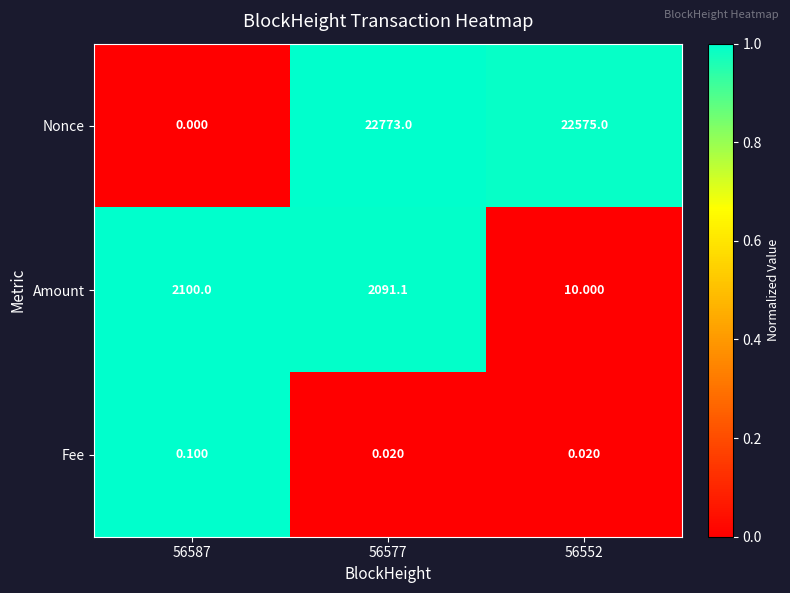

Which series has the largest total across all categories?

Nonce